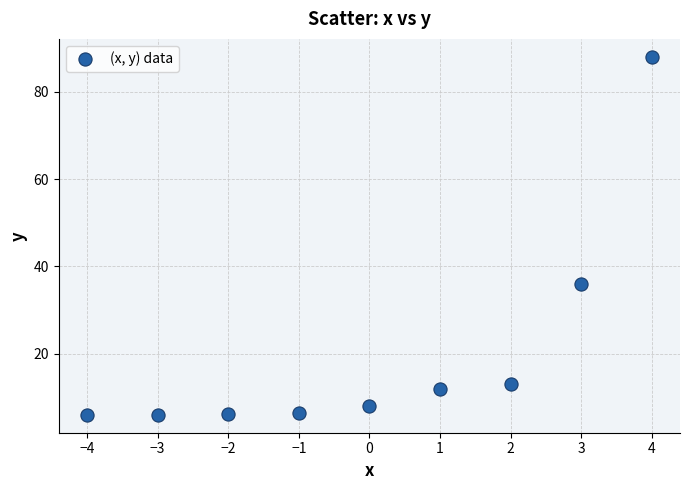

What Y value in the scatter plot is closest to 47?

36.0